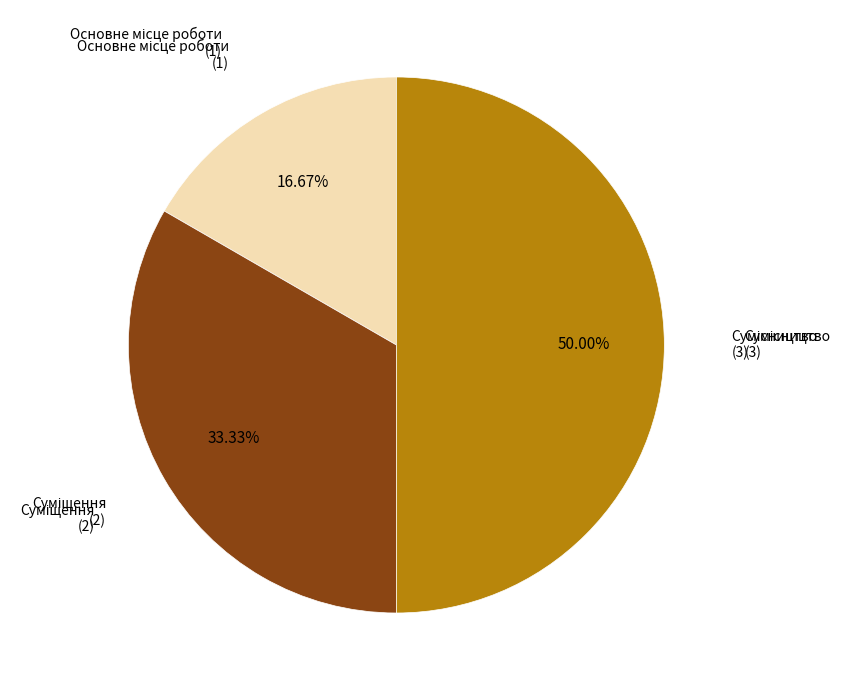

How many slices are in this pie chart?

3